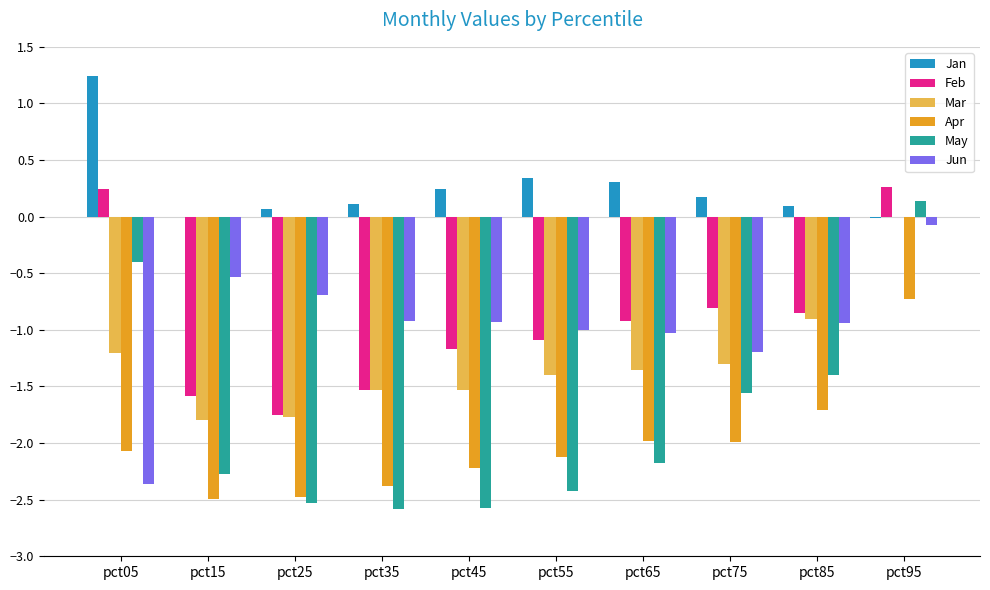

True or false: Jun has a value of -4.2 at pct05.

False